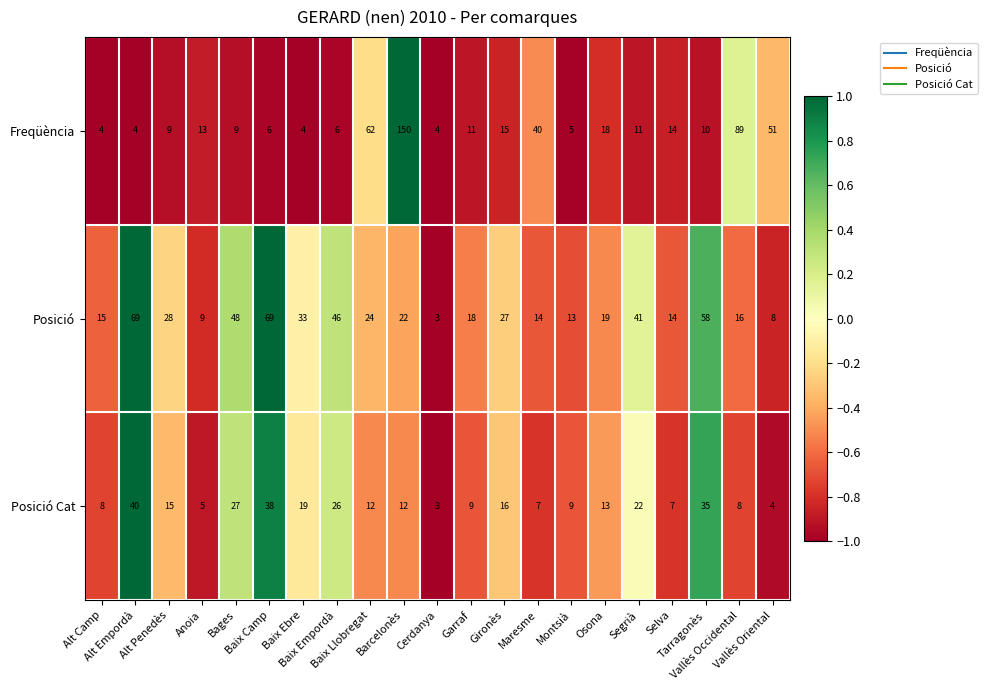

Rank the series by their average value, from highest to lowest.

Posició, Freqüència, Posició Cat